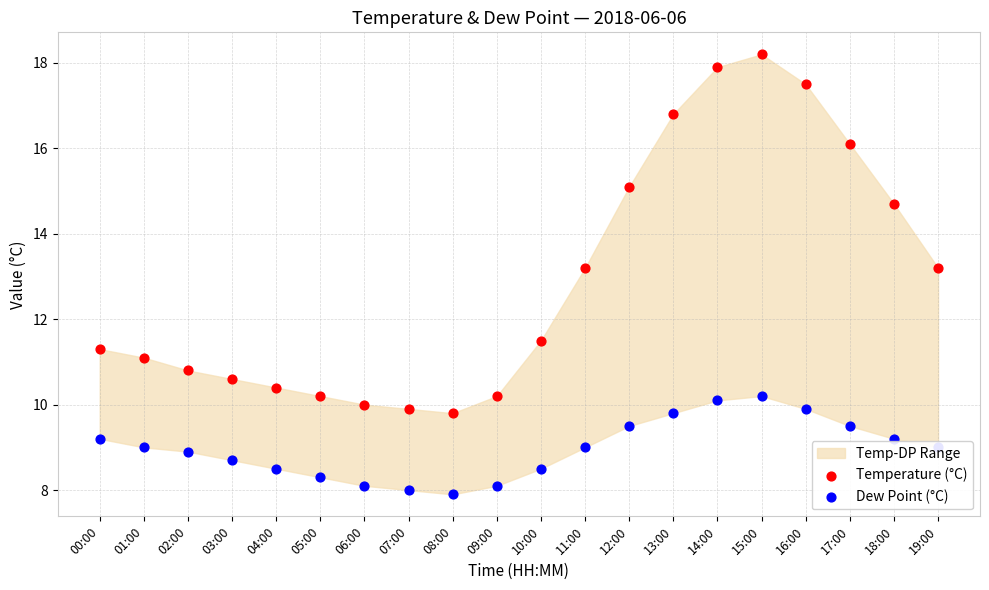

Which series has the largest Y range (max minus min)?

Temperature (°C)